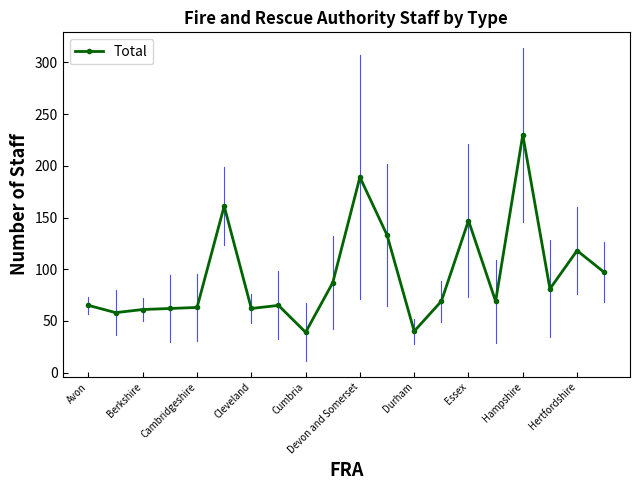

What is the average value?

95